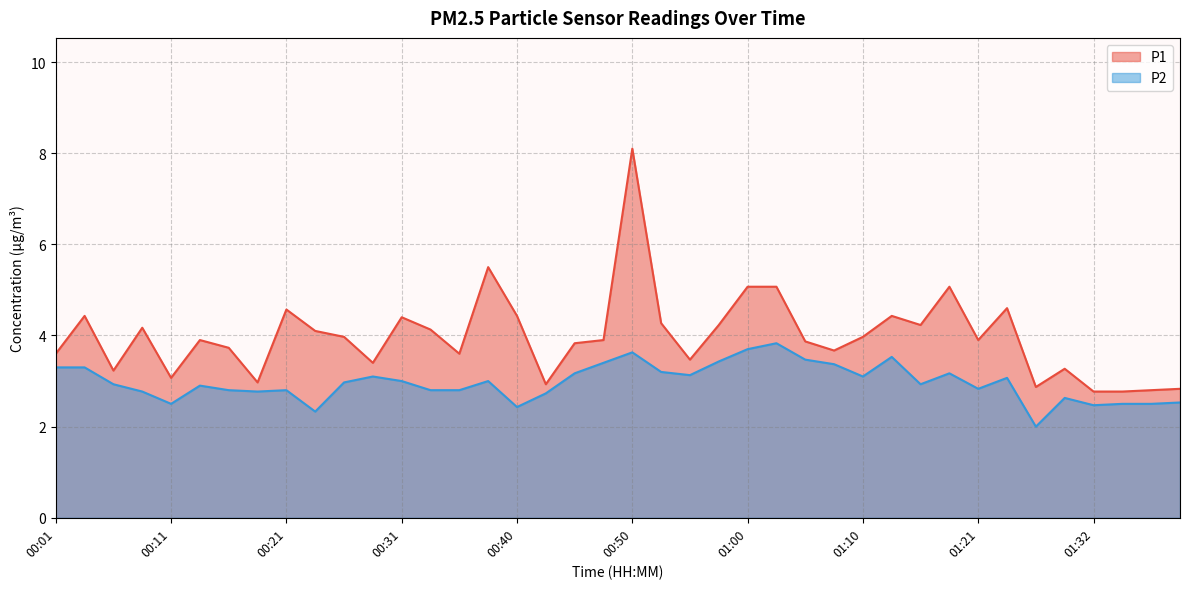

At which category is the sum across all series the highest?

00:50